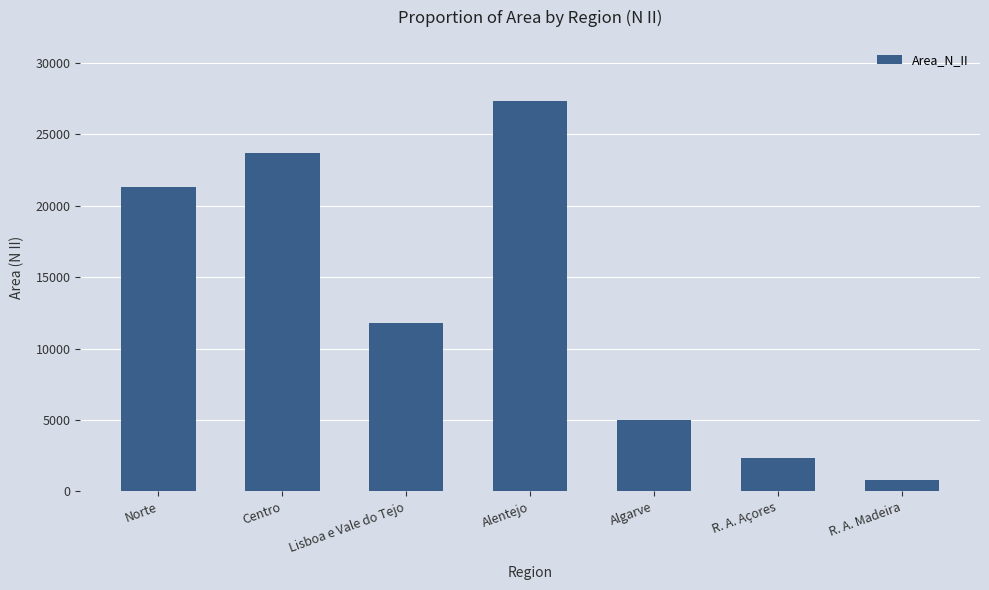

The chart shows a value of 785 at R. A. Madeira. True or false?

True